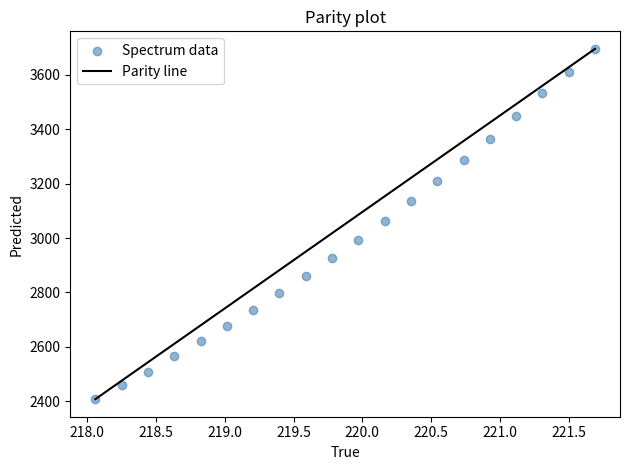

What is the range of X values (max minus min)?

3.6